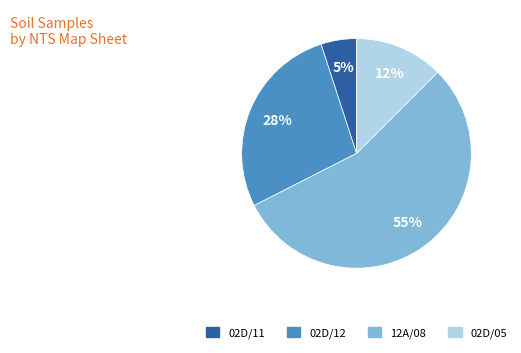

Which category has the smallest portion of the pie?

02D/11